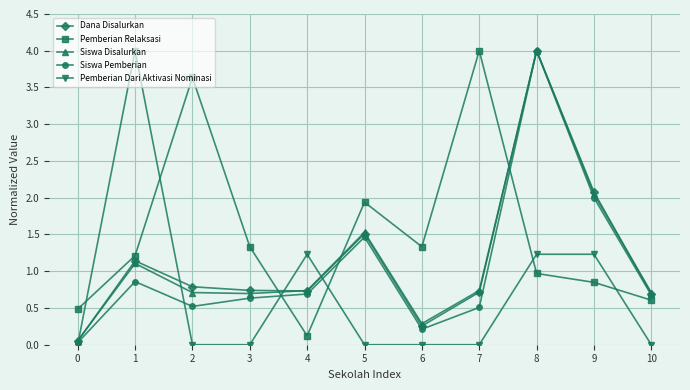

What is the total value across all series at 9?

8.2